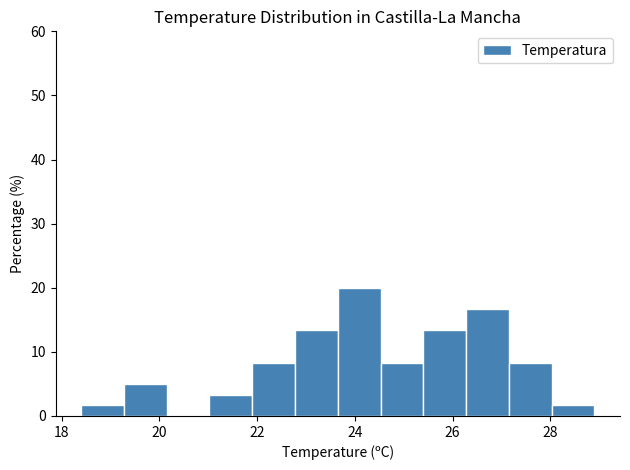

Reading left to right, transcribe this chart: for each bar, give the range it covers on the x-axis and its height. Neither the bar edges nor the heights are printed on the chart, so give them approximately, as read against the axes.

18.4 to 19.2: 2
19.2 to 20.2: 5
20.2 to 21.0: 0
21.0 to 22.0: 3
22.0 to 22.8: 8
22.8 to 23.6: 13
23.6 to 24.6: 20
24.6 to 25.4: 8
25.4 to 26.2: 13
26.2 to 27.2: 17
27.2 to 28.0: 8
28.0 to 29.0: 2